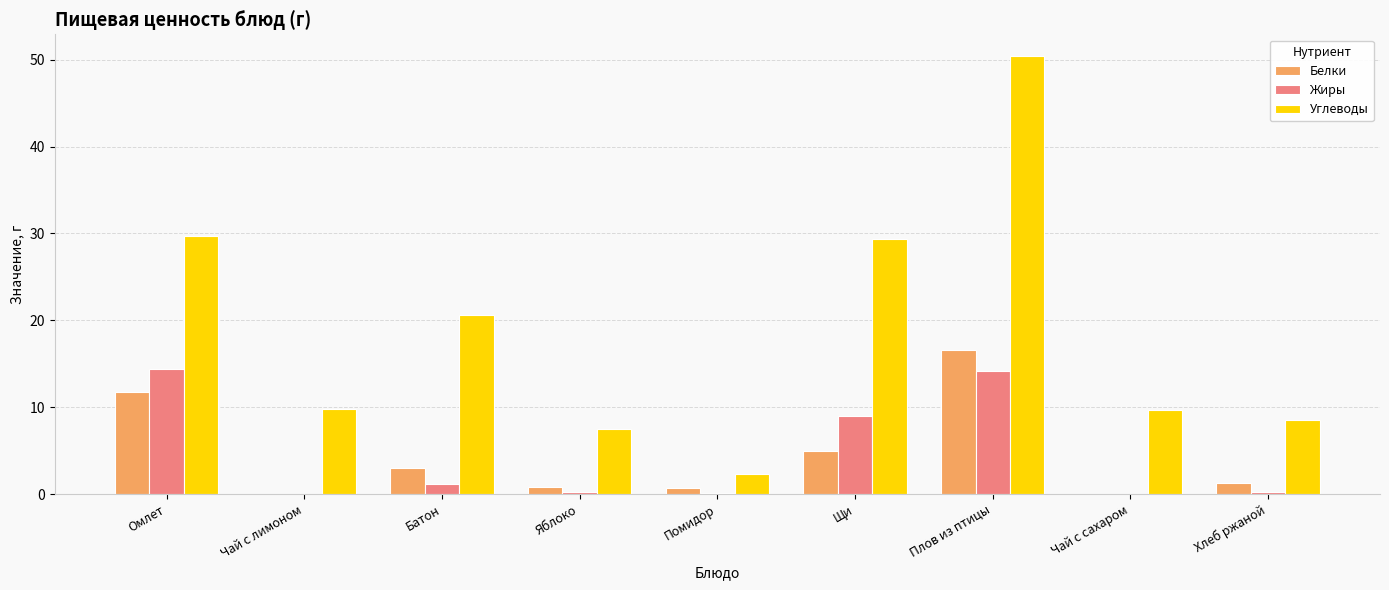

What is the total value across all series at Омлет?

55.8